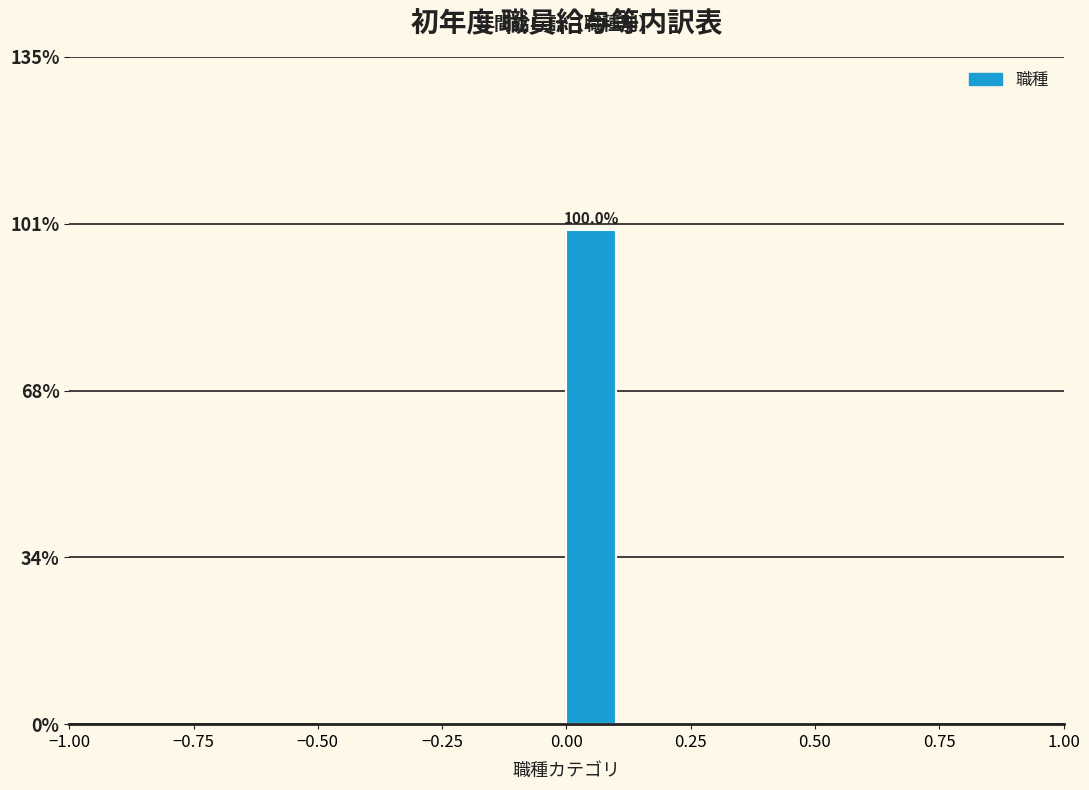

Around what value on the x-axis is the tallest bar? Give the approximate position of its centre, as read against the axis.

0.05